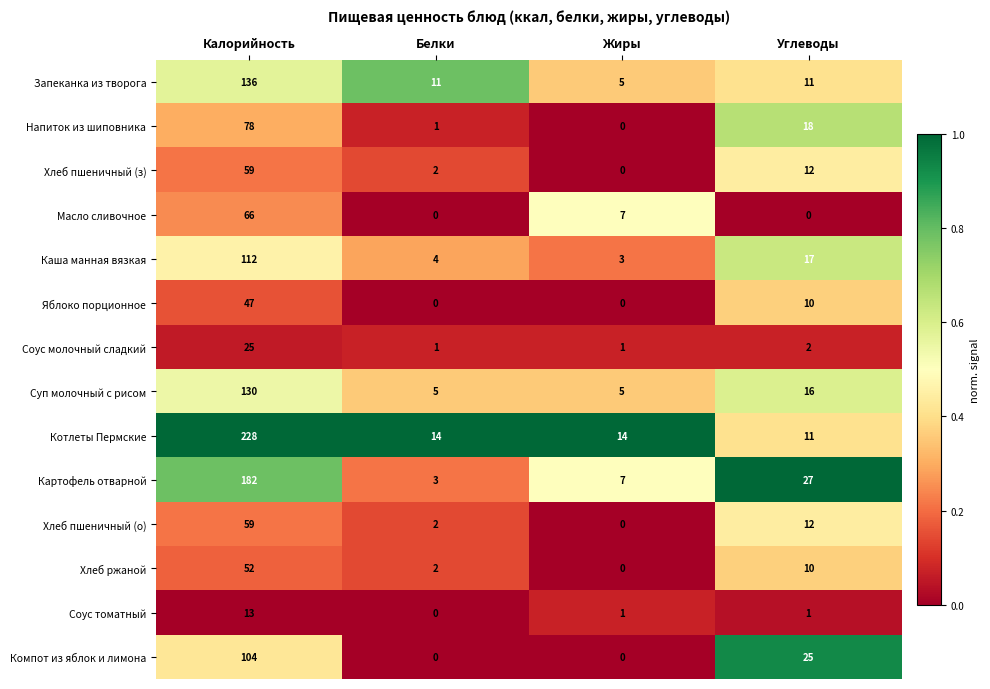

The Соус молочный сладкий series shows 25 at Калорийность. True or false?

True